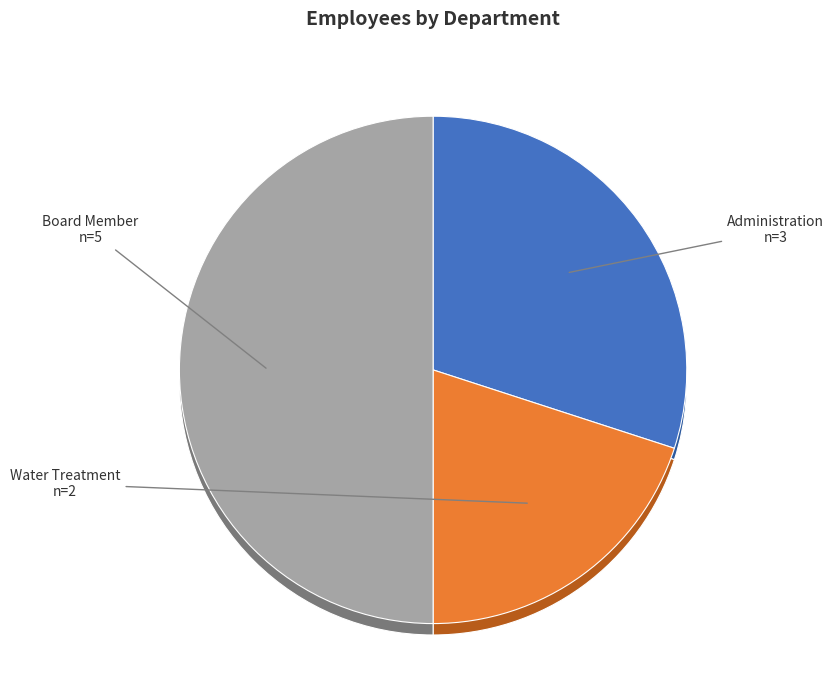

Is there any slice that represents more than half of the pie?

No